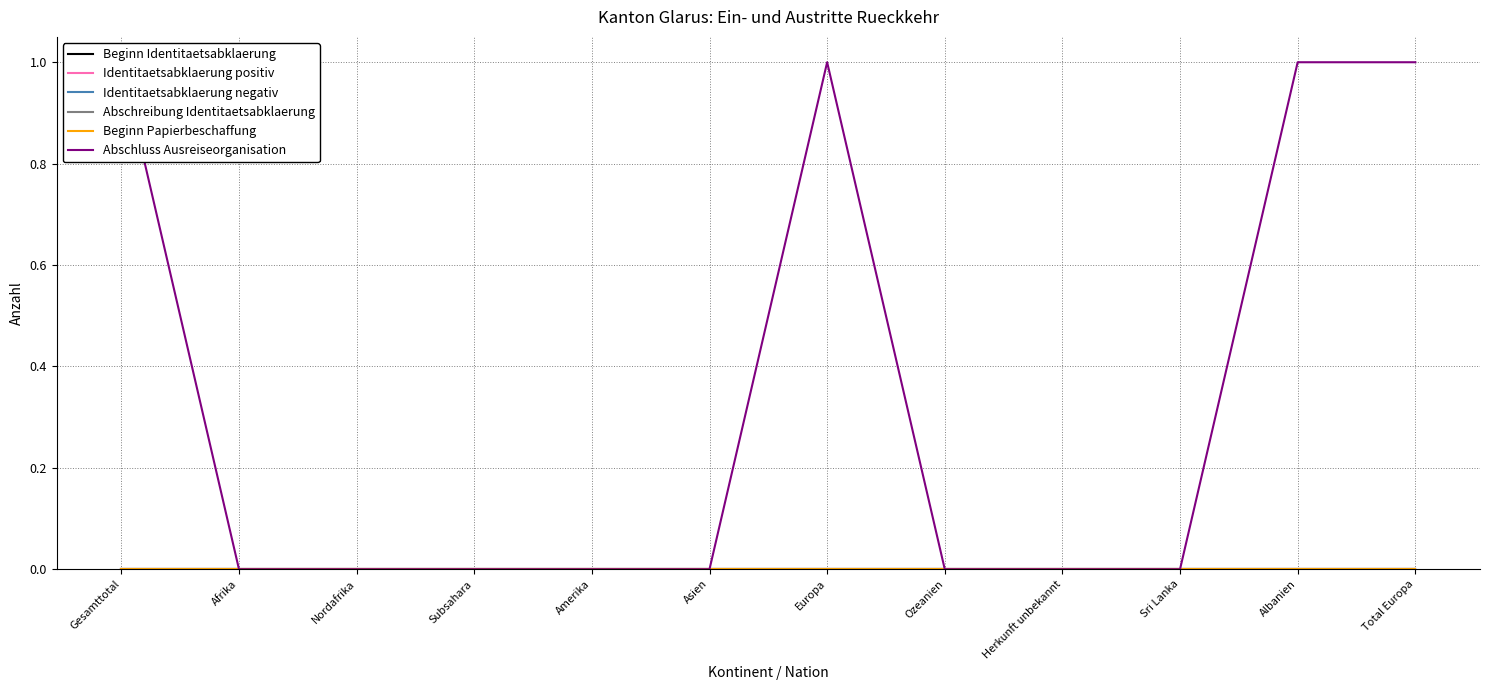

What is the label of the 12th point from the right?

Gesamttotal